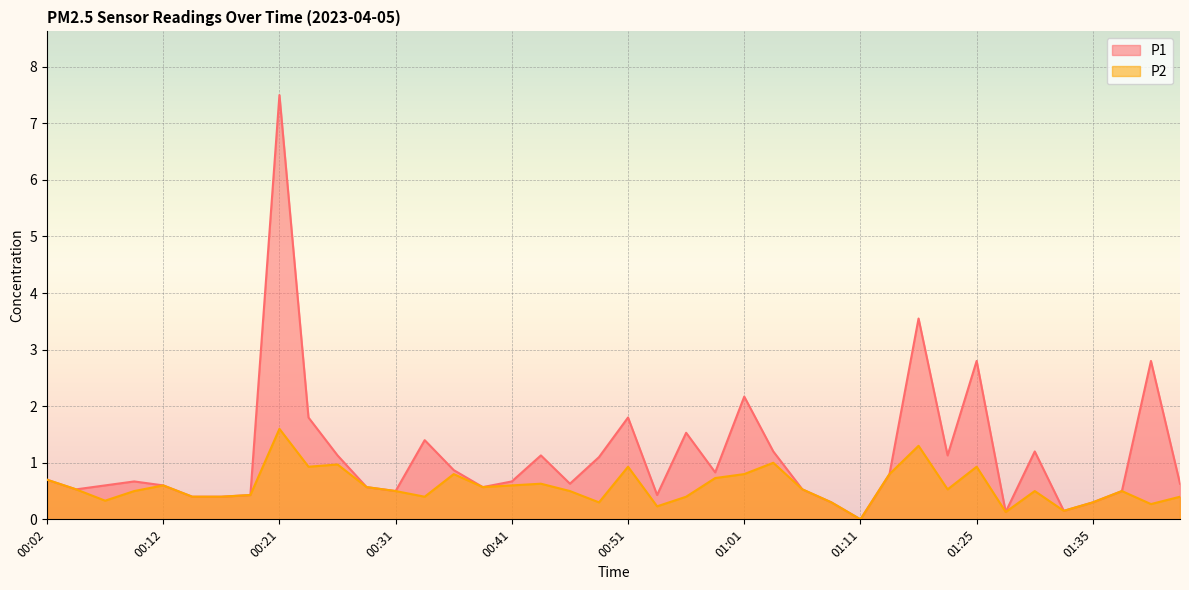

Does the chart display data point markers on the line(s)?

No